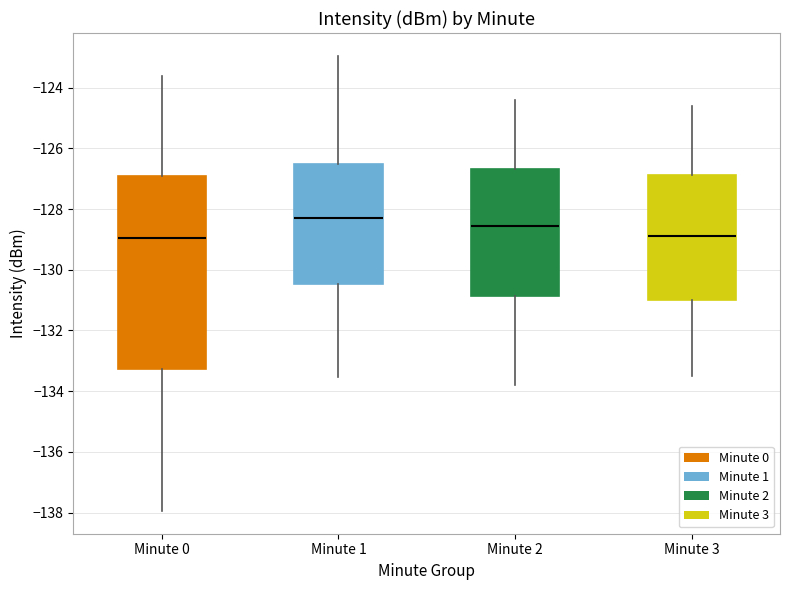

Where does the upper whisker of the box for Minute 2 end on the y-axis? The values are not printed on the chart, so give them approximately, as read against the axis.

-124.4